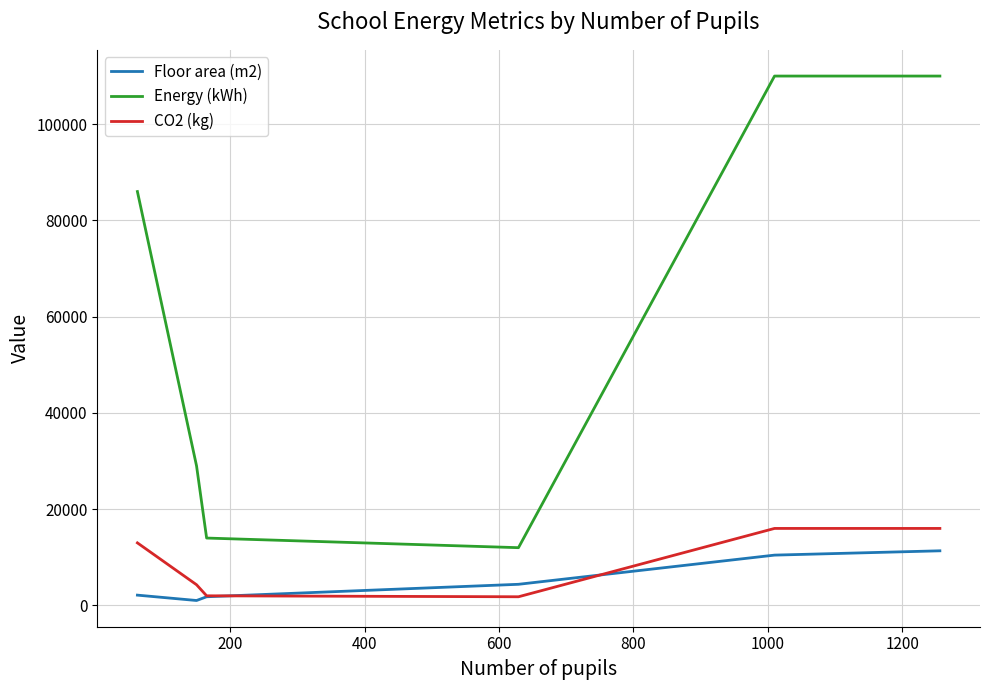

How many lines are shown in the chart?

3